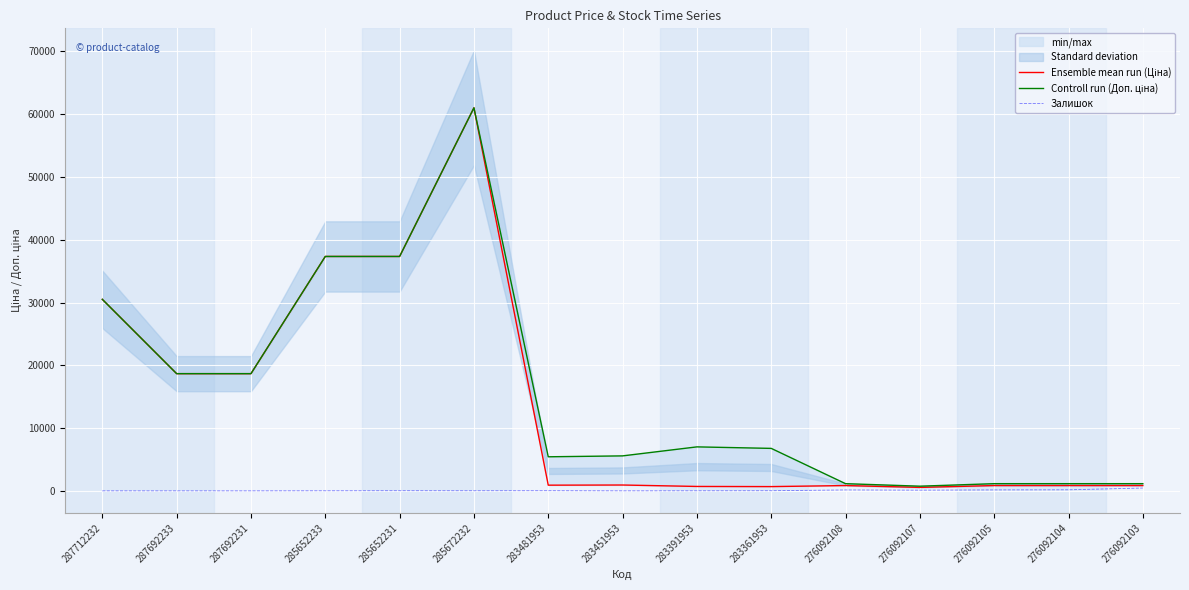

What is the label of the 9th point from the right?

283481953